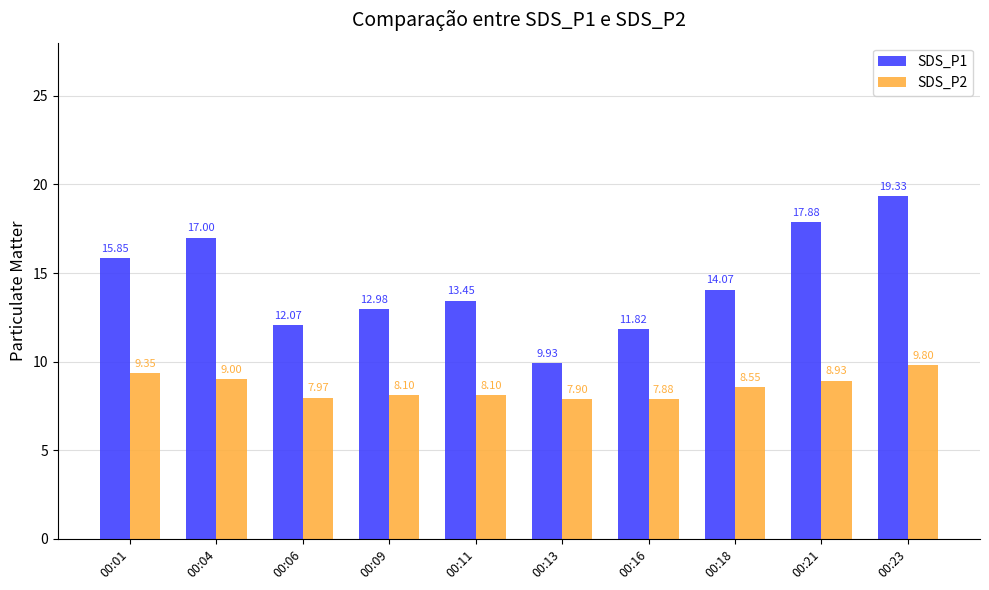

What are all the series names shown in the legend?

SDS_P1, SDS_P2